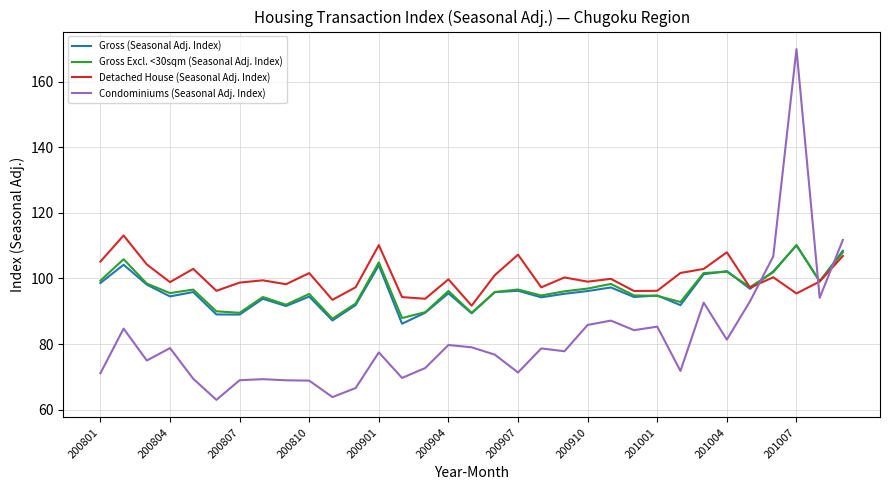

In Detached House (Seasonal Adj. Index), how many points are higher than both neighbors (excluding endpoints)?

11